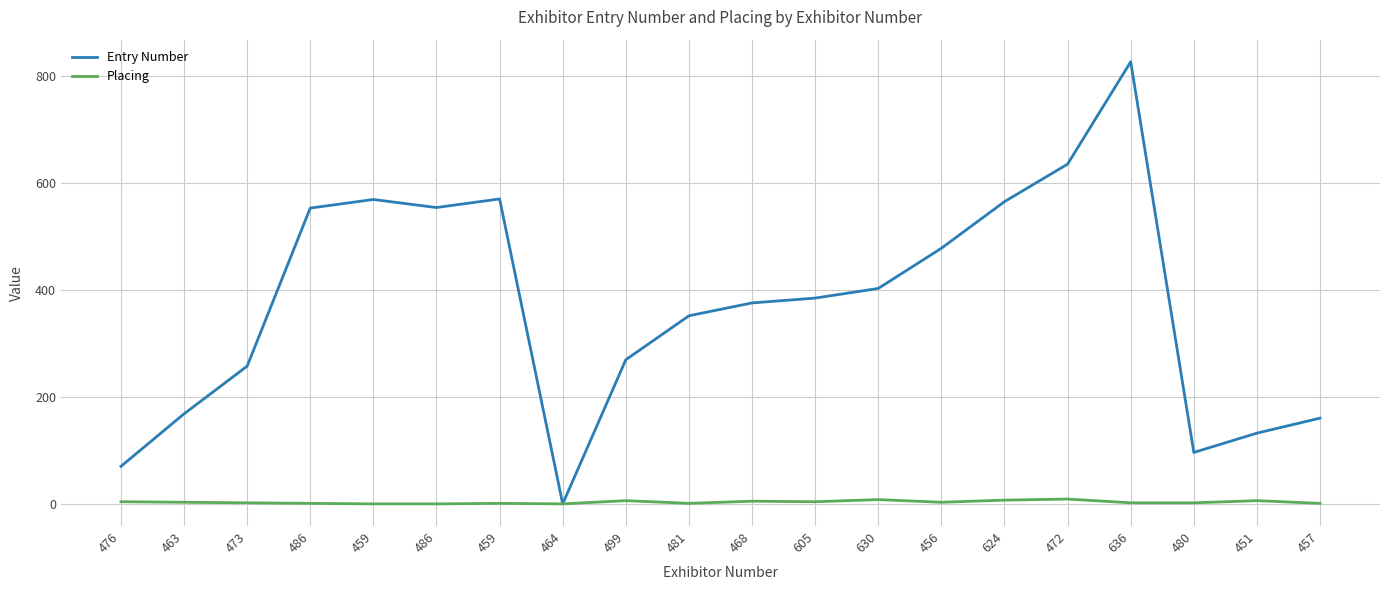

At which label does Entry Number reach its peak?

636